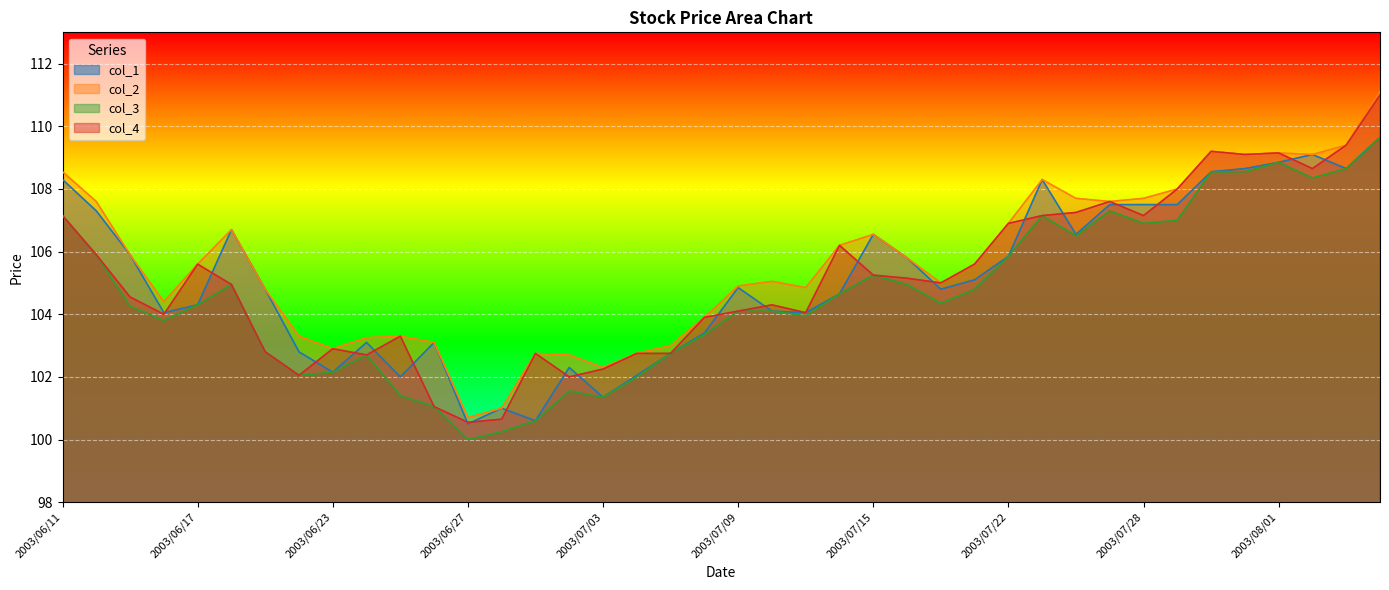

Does the chart display data point markers on the line(s)?

No